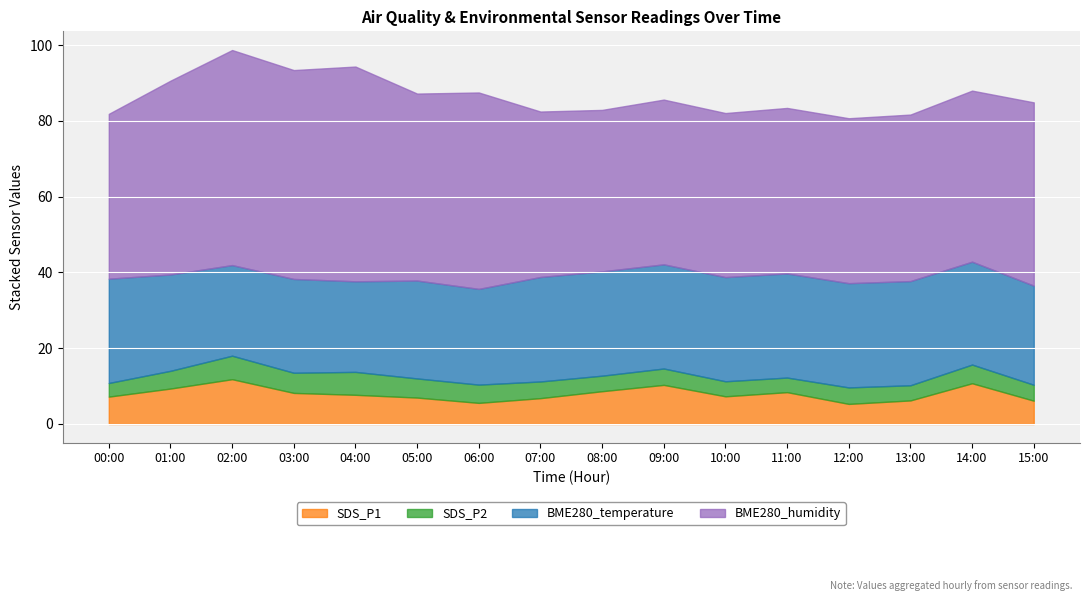

Where is the first local maximum for BME280_humidity?

02:00